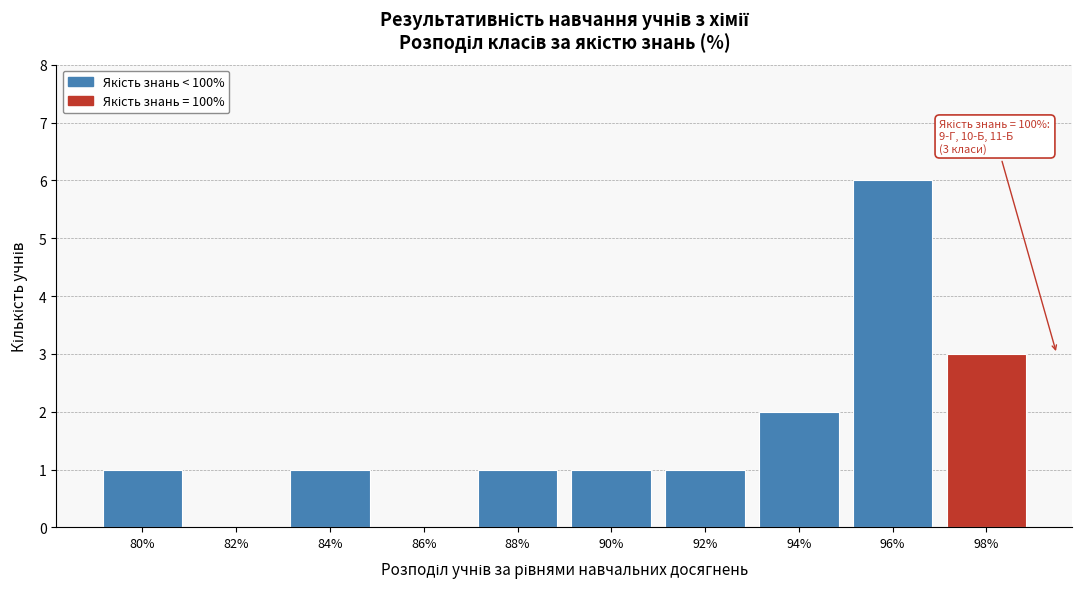

Reading left to right, list all the values displayed in this chart.

80%=1	82%=0	84%=1	86%=0	88%=1	90%=1	92%=1	94%=2	96%=6	98%=3